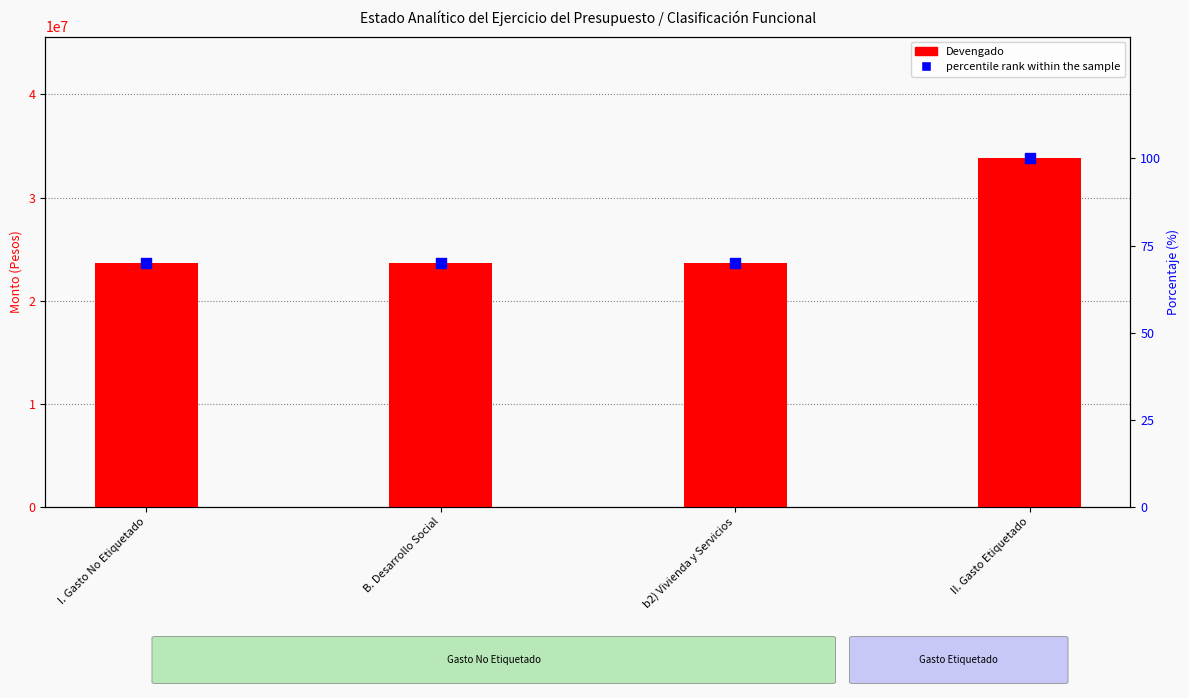

What is the total value across all series at b2) Vivienda y Servicios?

23605668.9